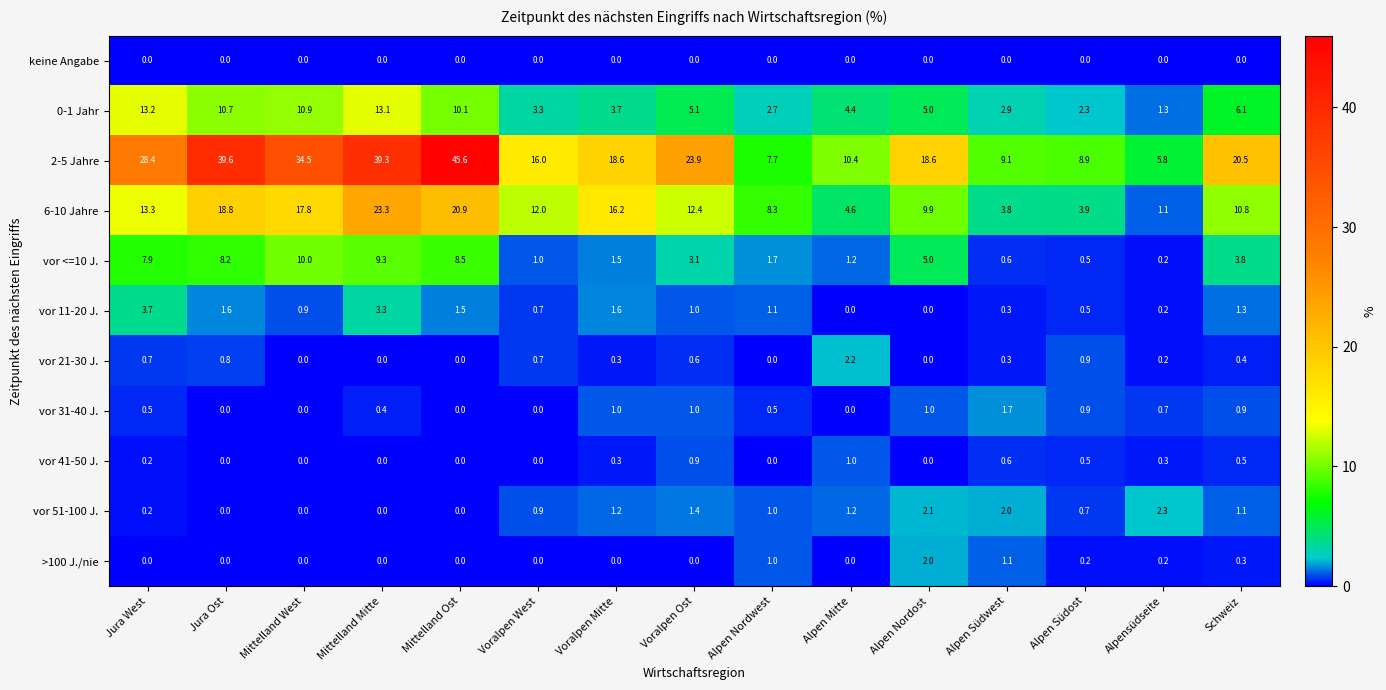

Is it true that 2-5 Jahre equals 7.7 at Alpen Nordwest?

True